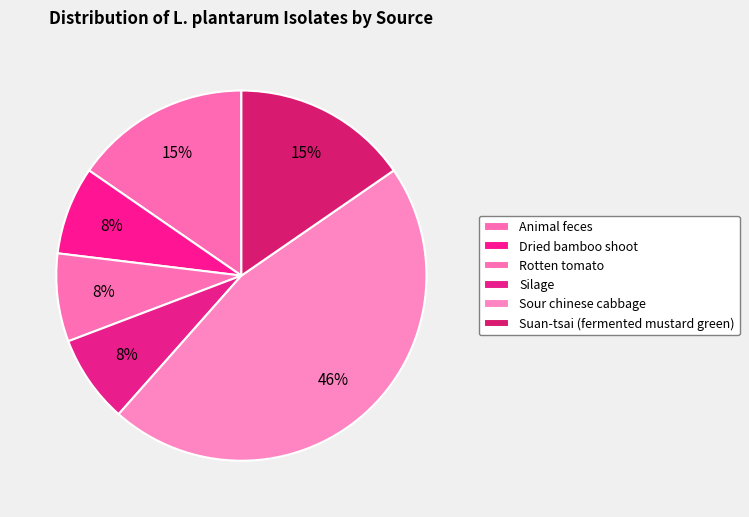

Which category has the biggest portion of the pie?

Sour chinese cabbage